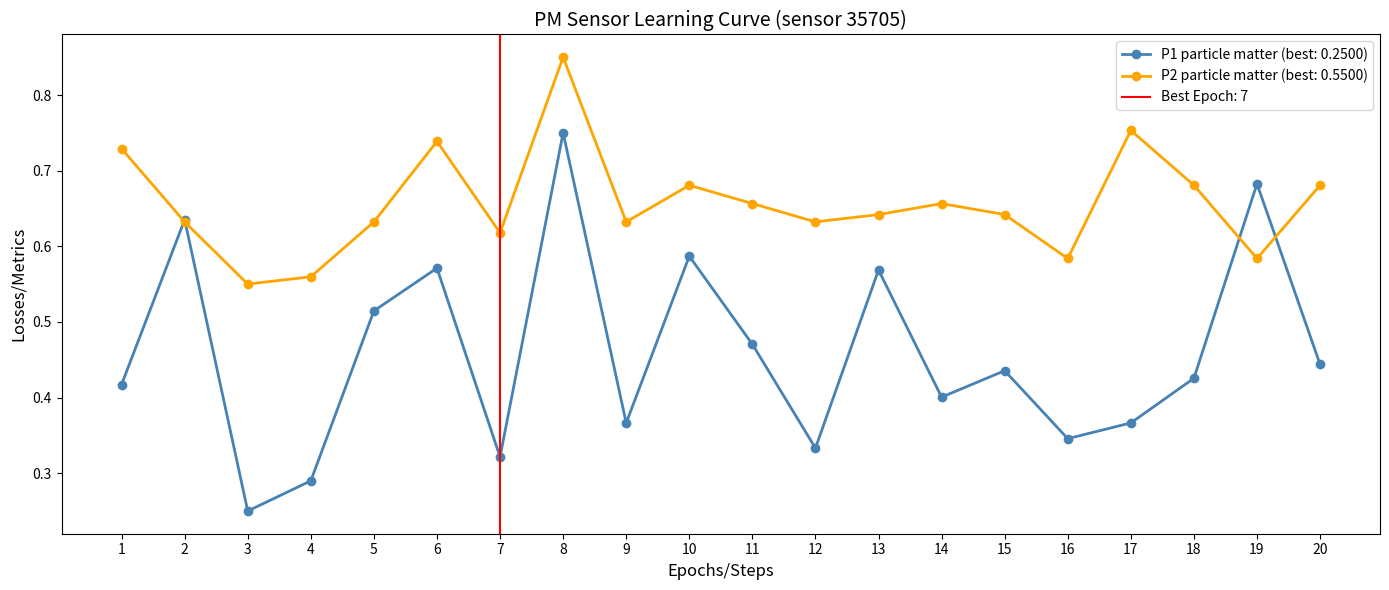

Is it true that P1 particle matter (best: 0.2500) equals 0.2 at 7?

False